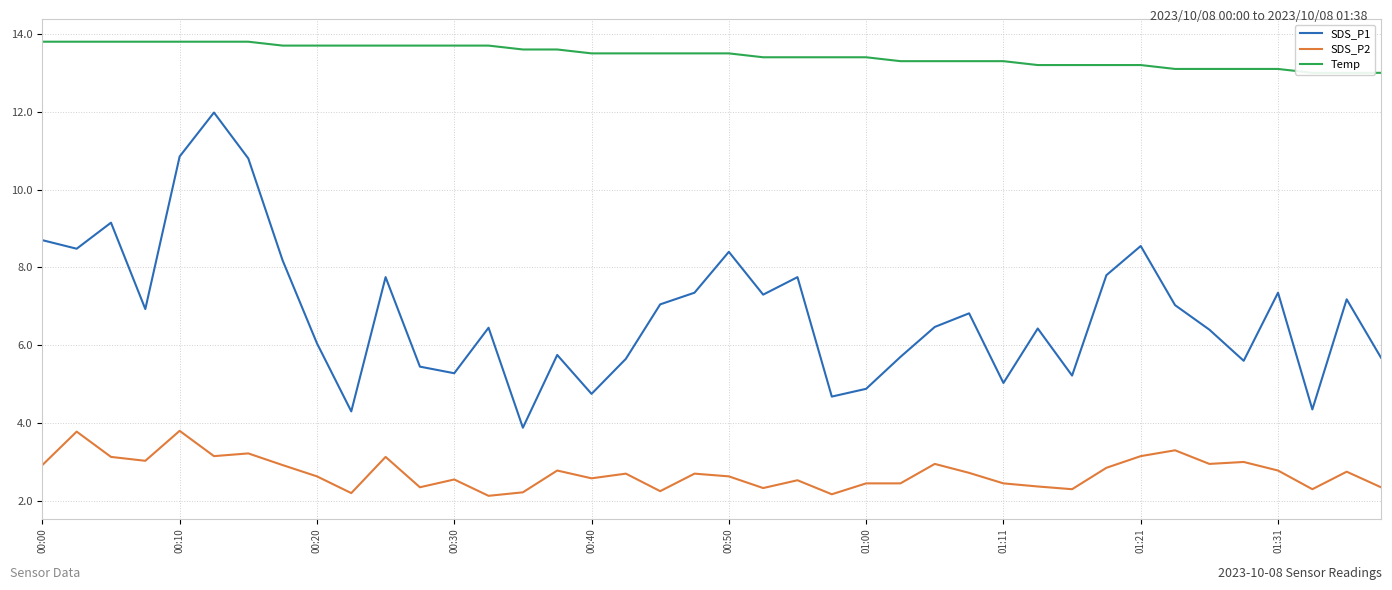

What is the lowest value of the SDS_P2 series?

2.1